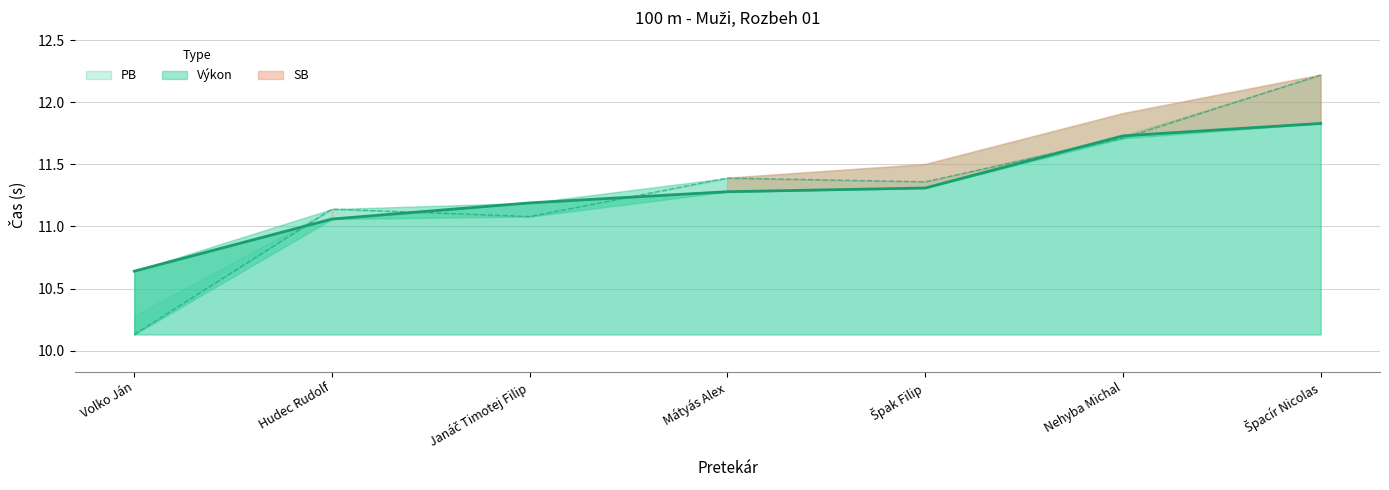

Which series has the largest total across all categories?

Výkon